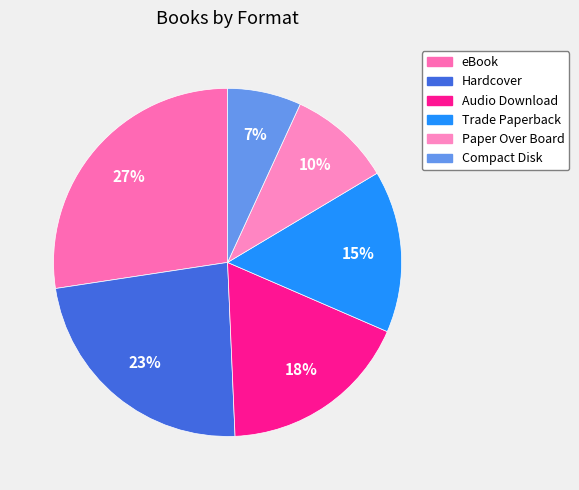

Does eBook represent more than half of the total?

No